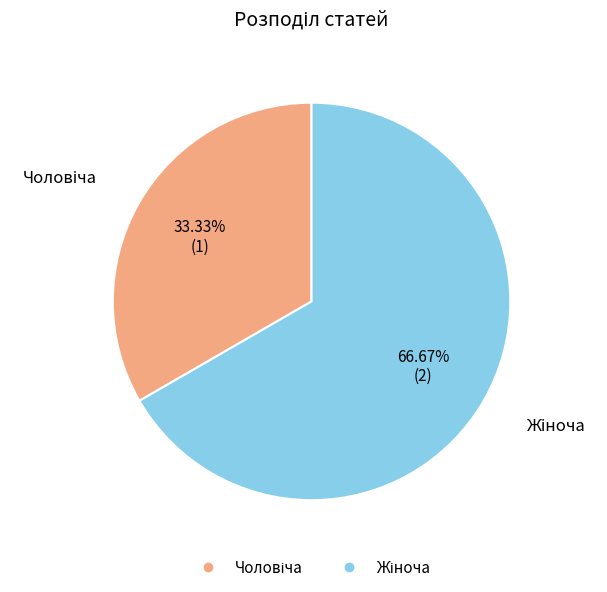

Does any single category account for the majority?

Yes